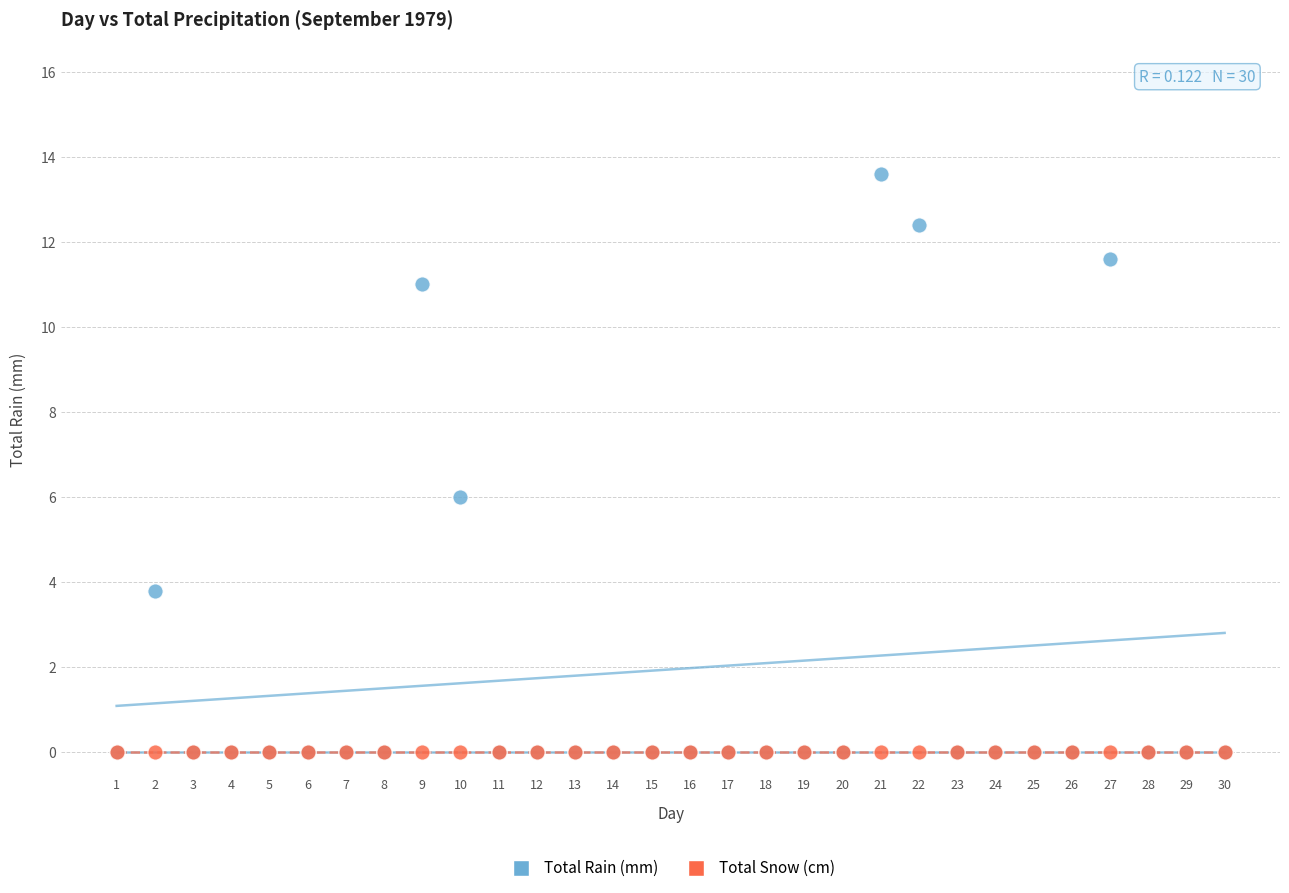

Which series contains the highest Y value?

Total Rain (mm)